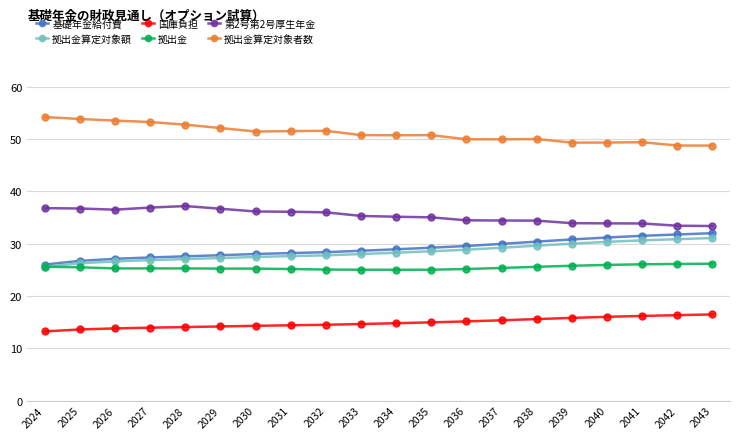

Does the chart have visible grid lines?

Yes